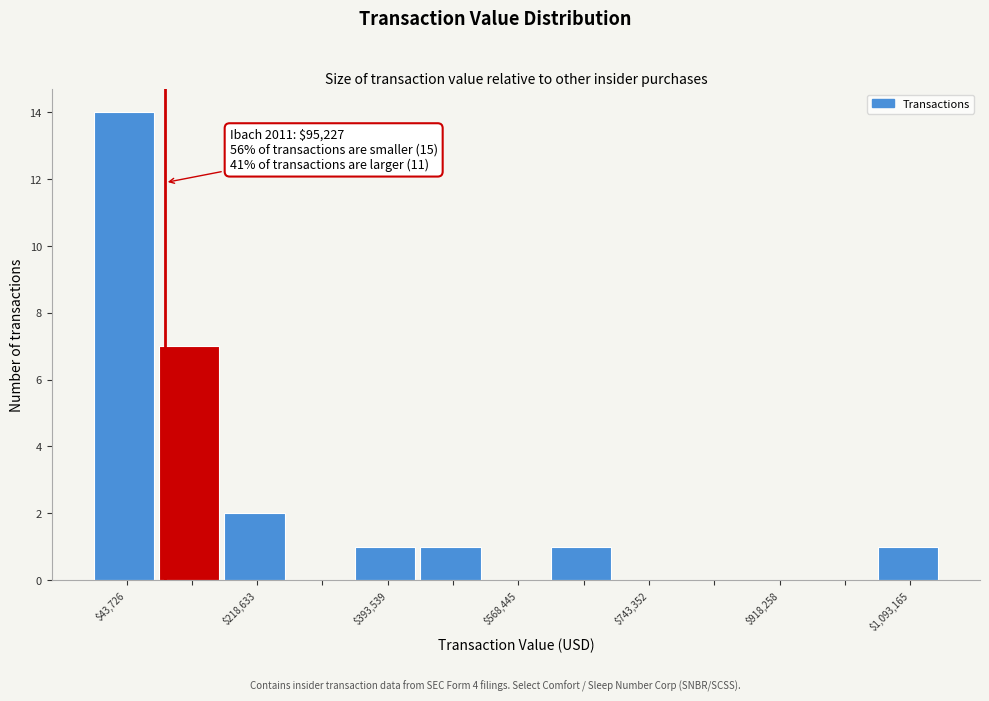

Which range on the x-axis has the tallest bar?

0 to 80000